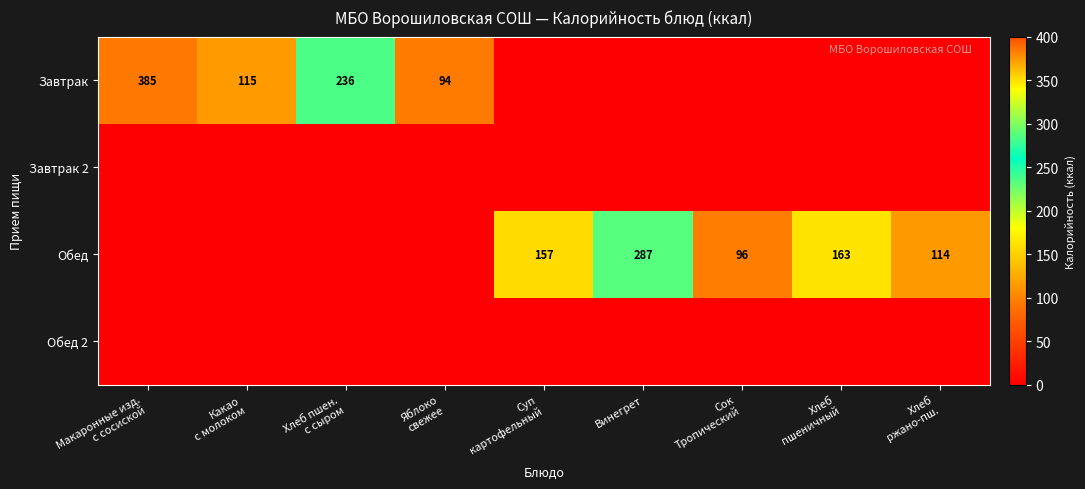

What is the difference between the maximum and minimum values in the Завтрак series?

385